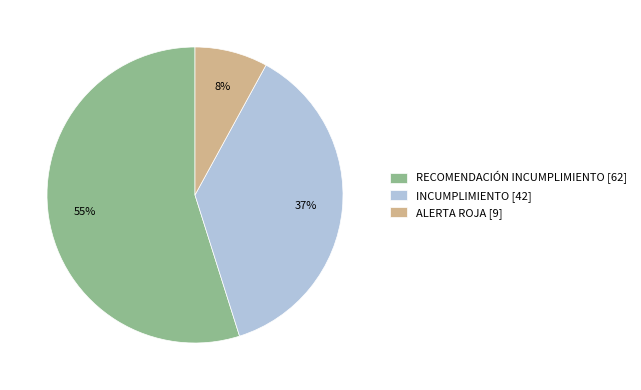

Do INCUMPLIMIENTO [42] and RECOMENDACIÓN INCUMPLIMIENTO [62] together represent more than half of the pie?

Yes